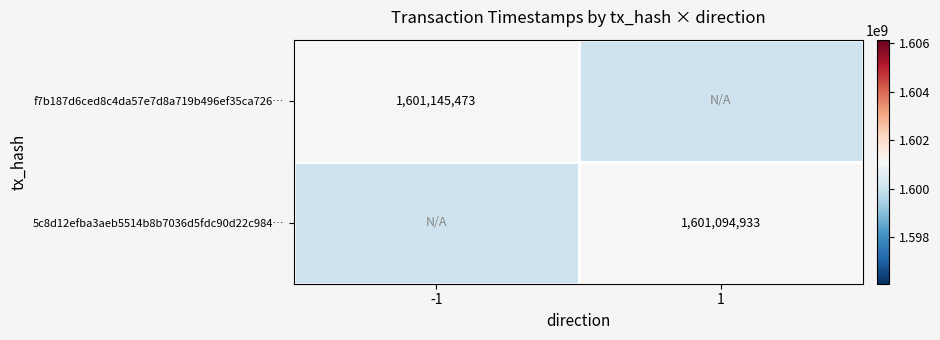

Is it true that 5c8d12efba3aeb5514b8b7036d5fdc90d22c984… equals 1601094933 at 1?

True